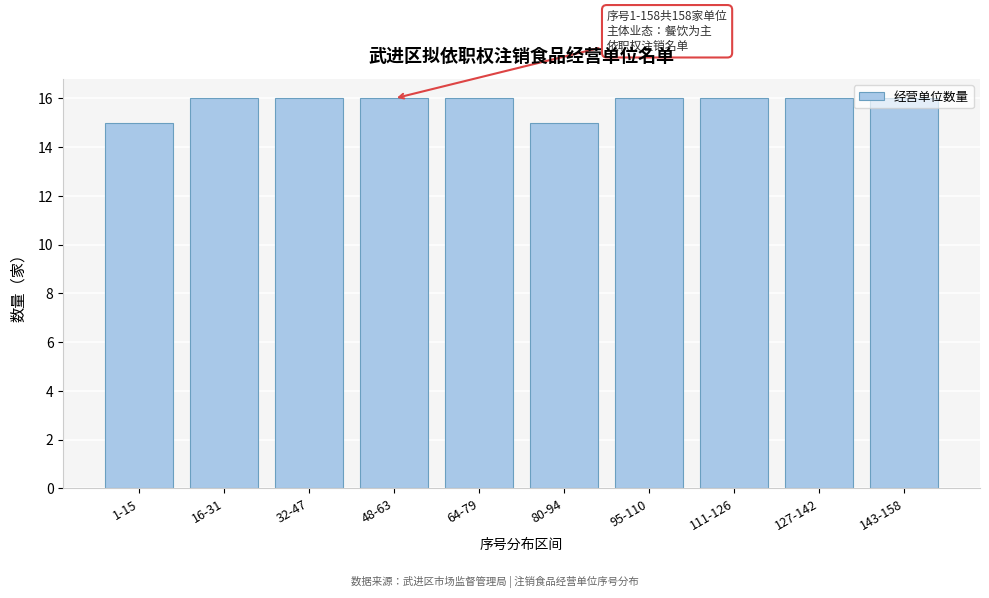

What is the greatest value displayed?

16